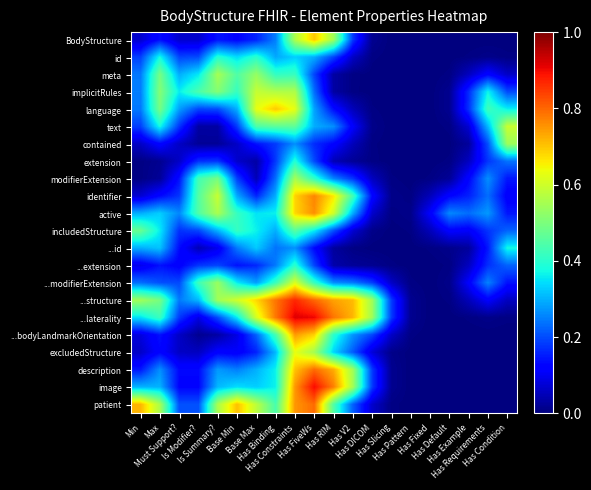

How many data points does each series have?

20